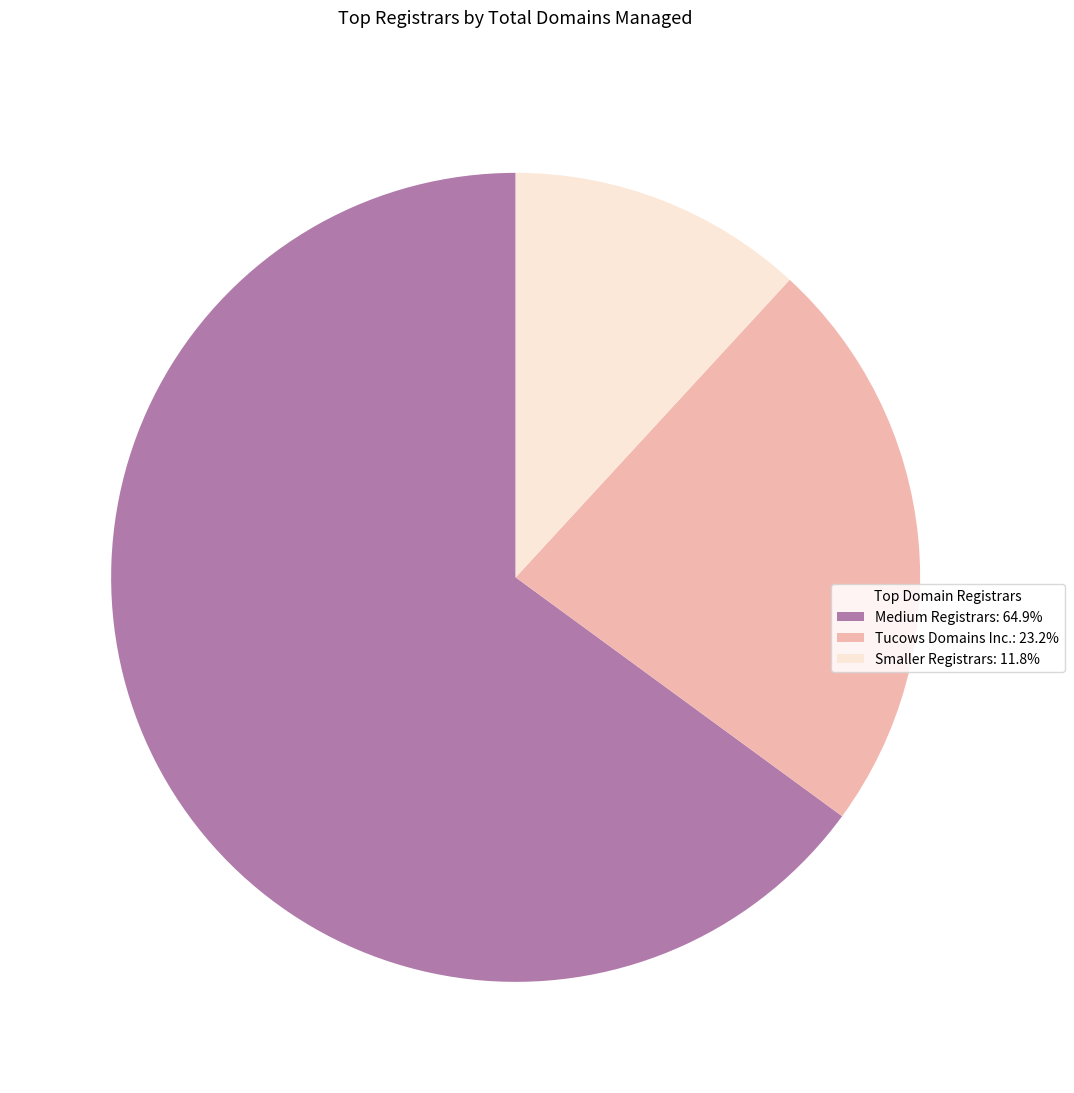

Is there a majority slice in this chart?

Yes